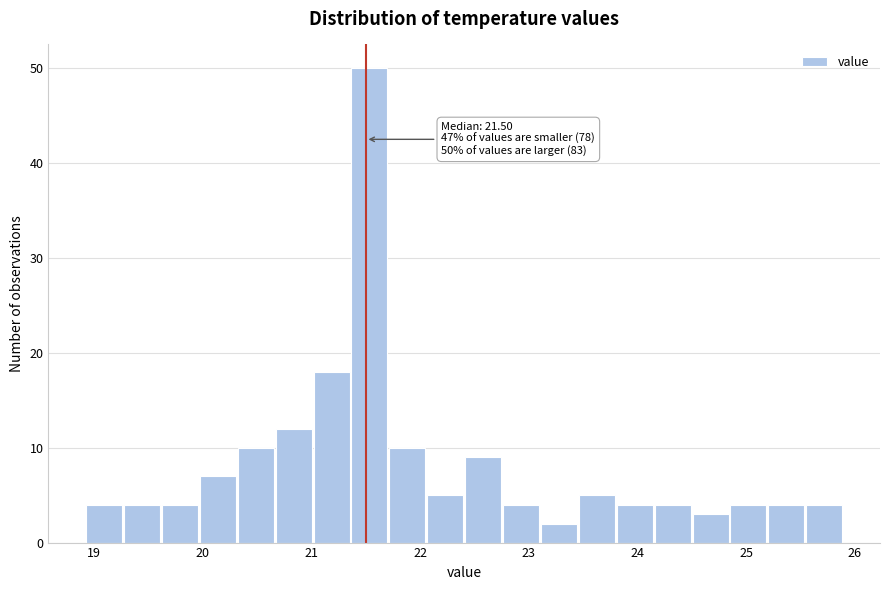

Read against the x-axis, roughly where is the centre of the tallest bar?

21.5